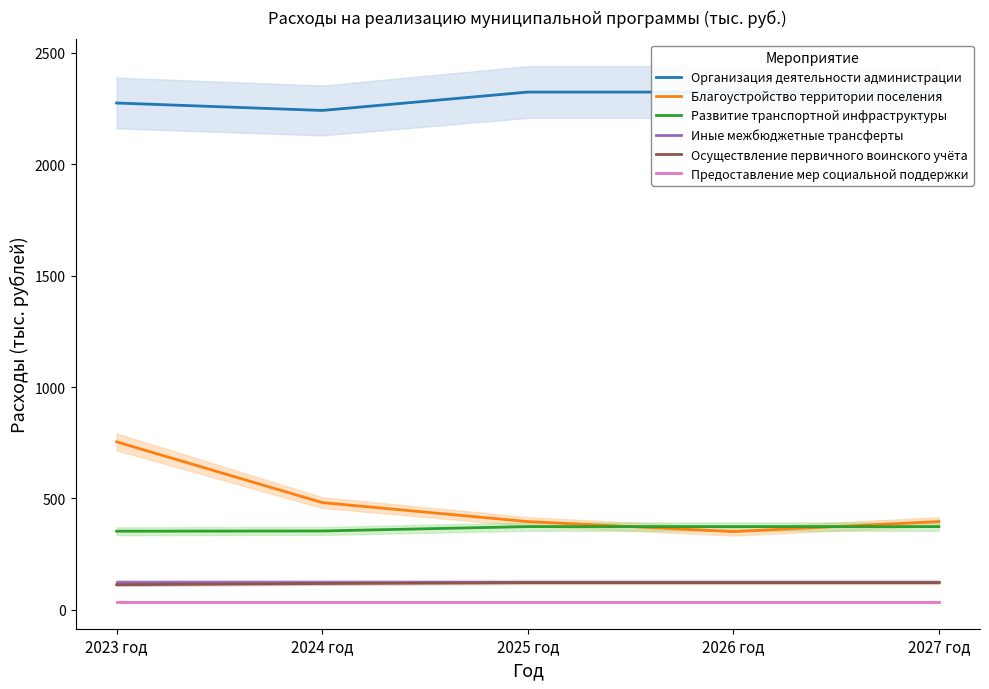

Which category has the highest value in the Развитие транспортной инфраструктуры series?

2025 год